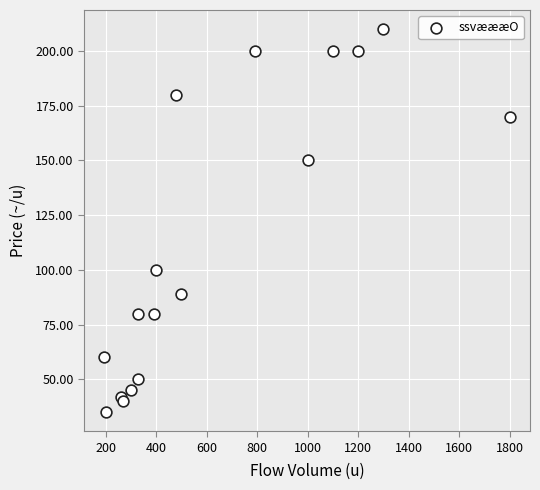

What is the range of X values (max minus min)?

1605